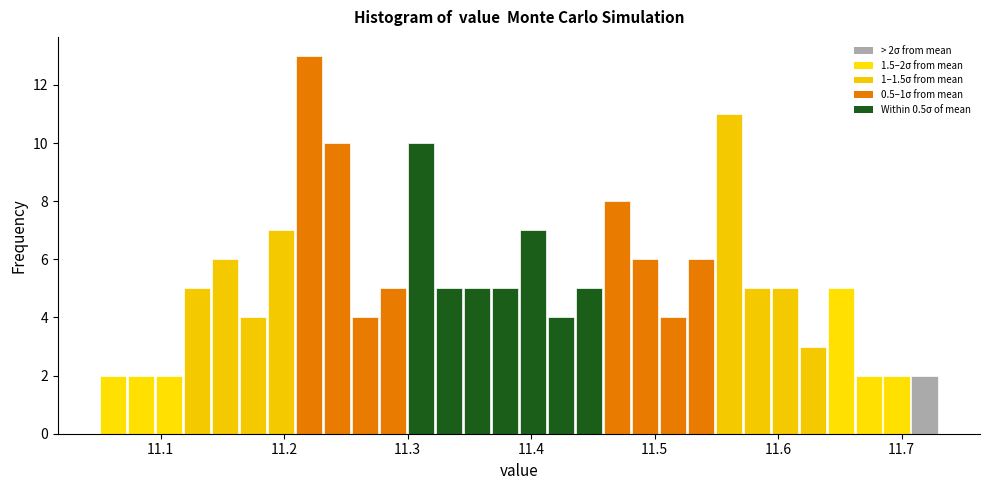

Read against the x-axis, roughly where is the centre of the tallest bar?

11.22